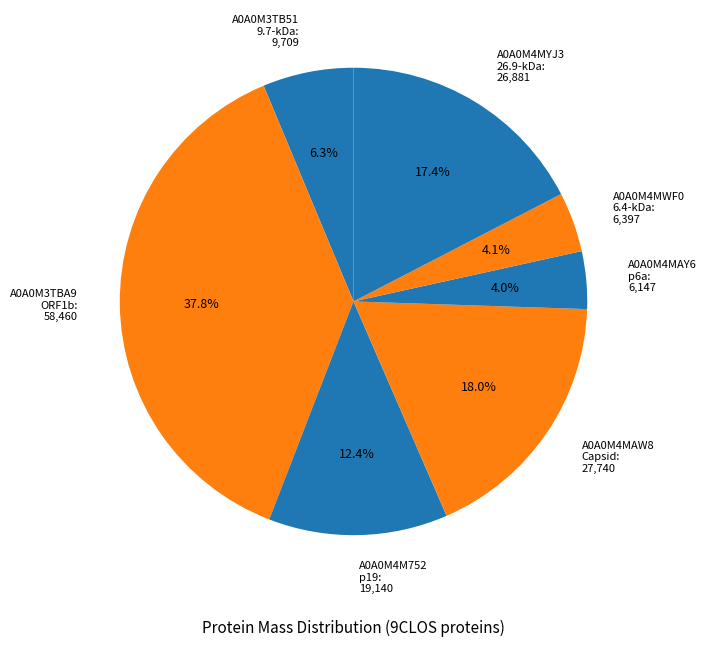

What is the ratio of the value at A0A0M4MWF0 6.4-kDa: 6,397 to the value at A0A0M4MAY6 p6a: 6,147?

1.0